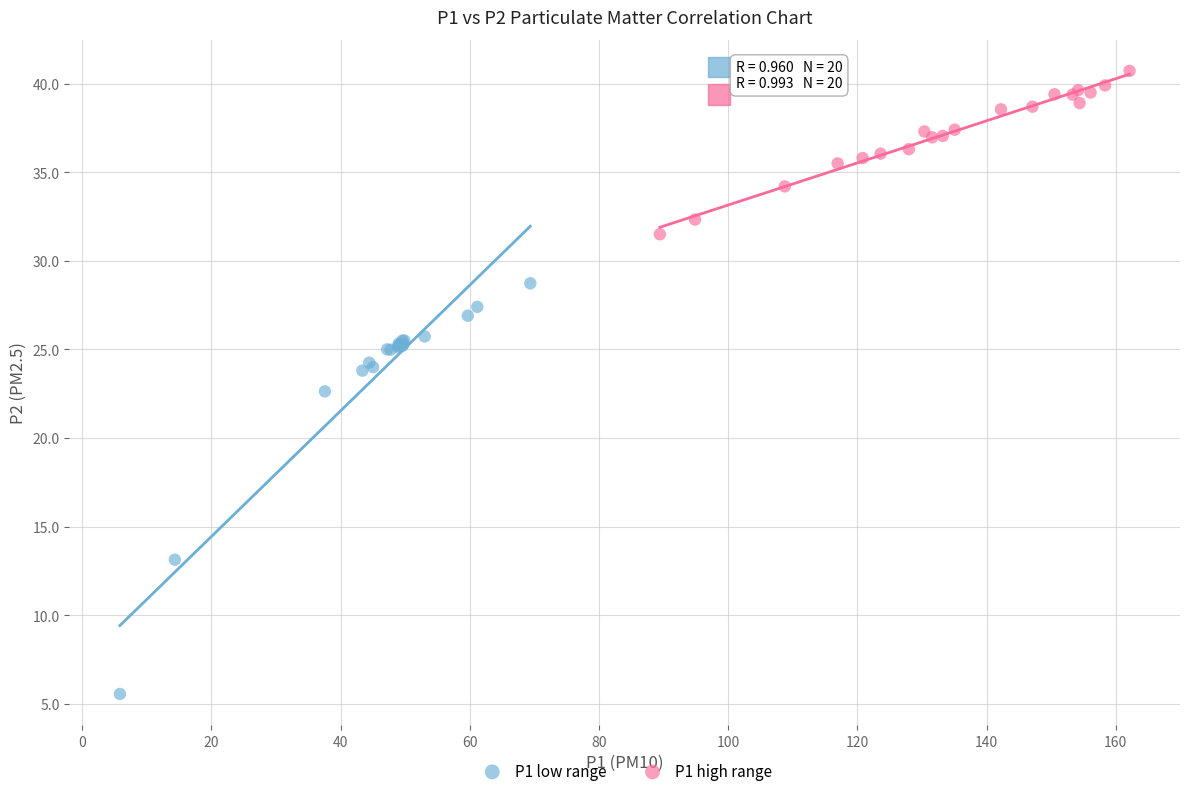

Which series has the largest Y range (max minus min)?

P1 low range